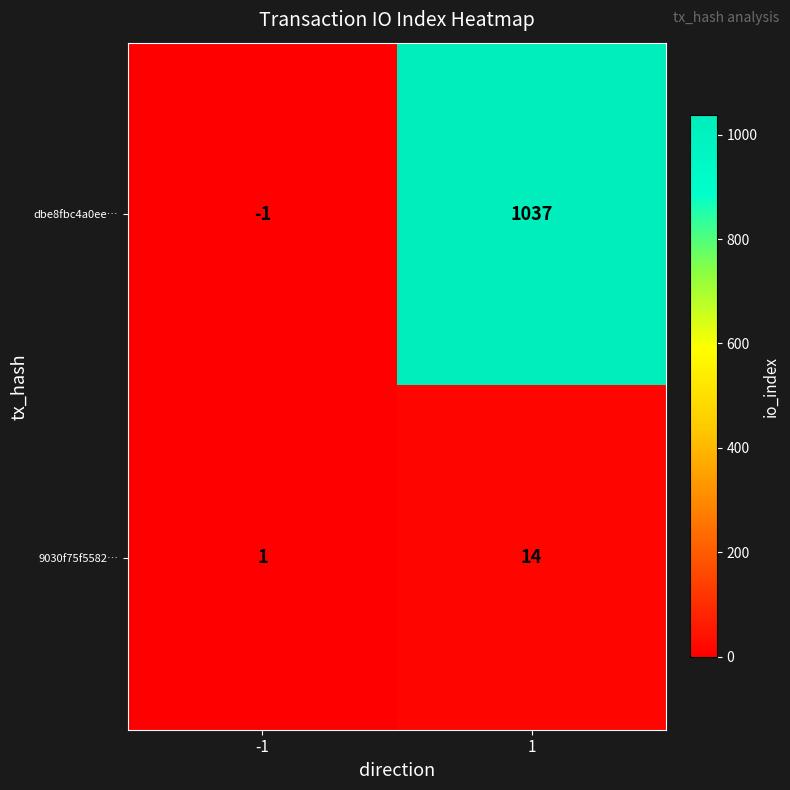

The value of dbe8fbc4a0ee… at 1 is 1037. True or false?

True